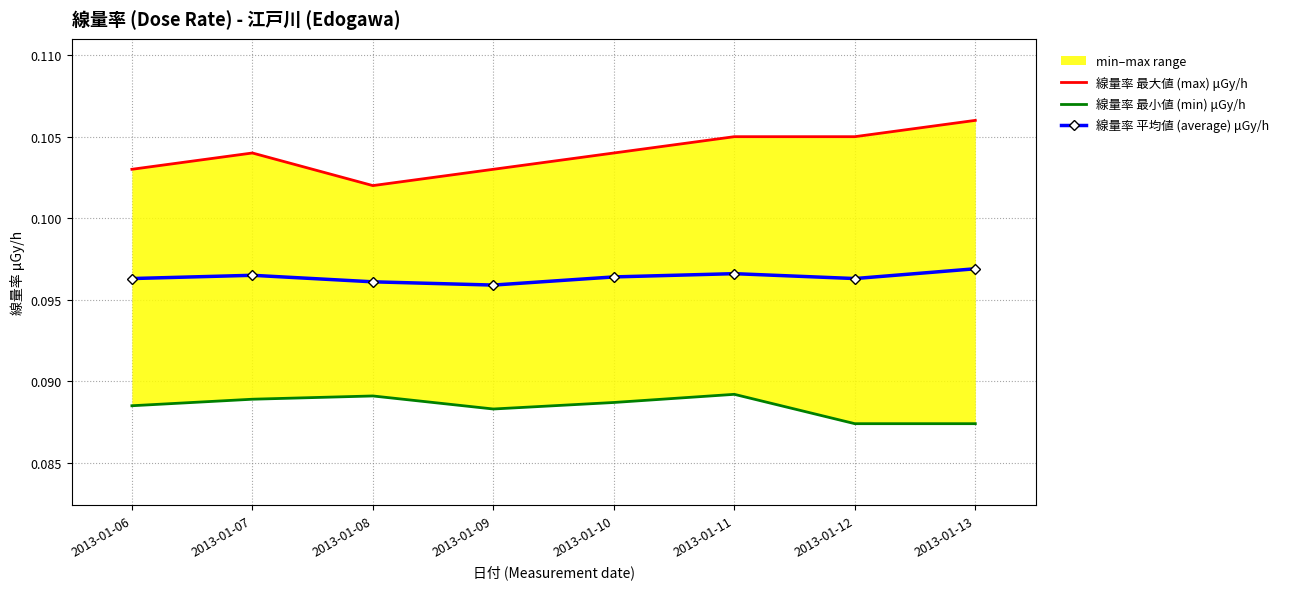

How many 線量率 最大値 (max) μGy/h values are between 0 and 1?

8